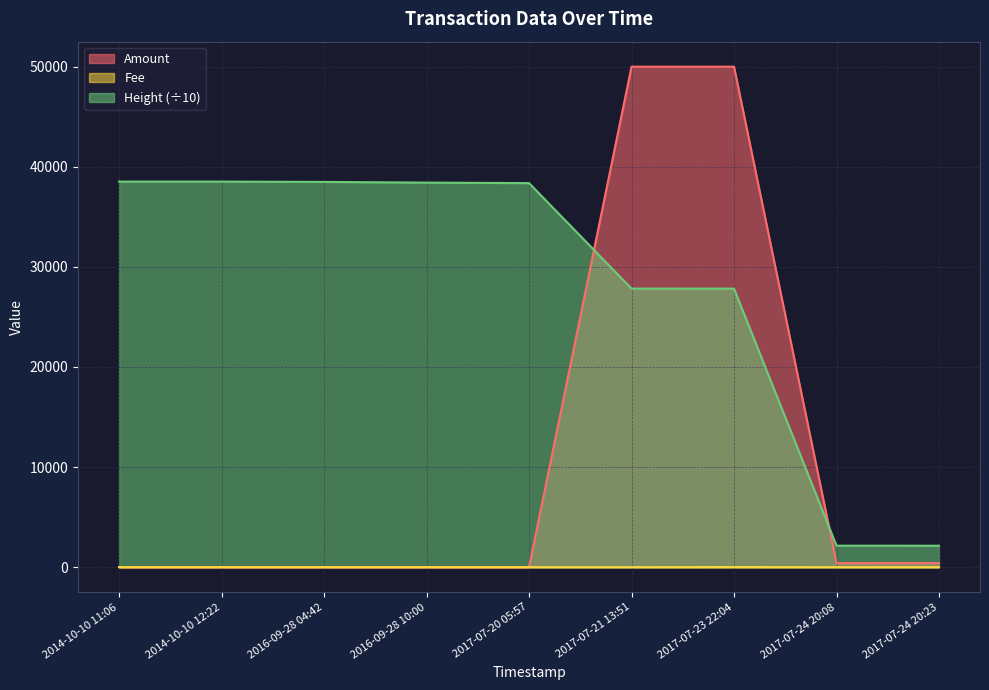

What is the average value of the Amount series?

11199.8